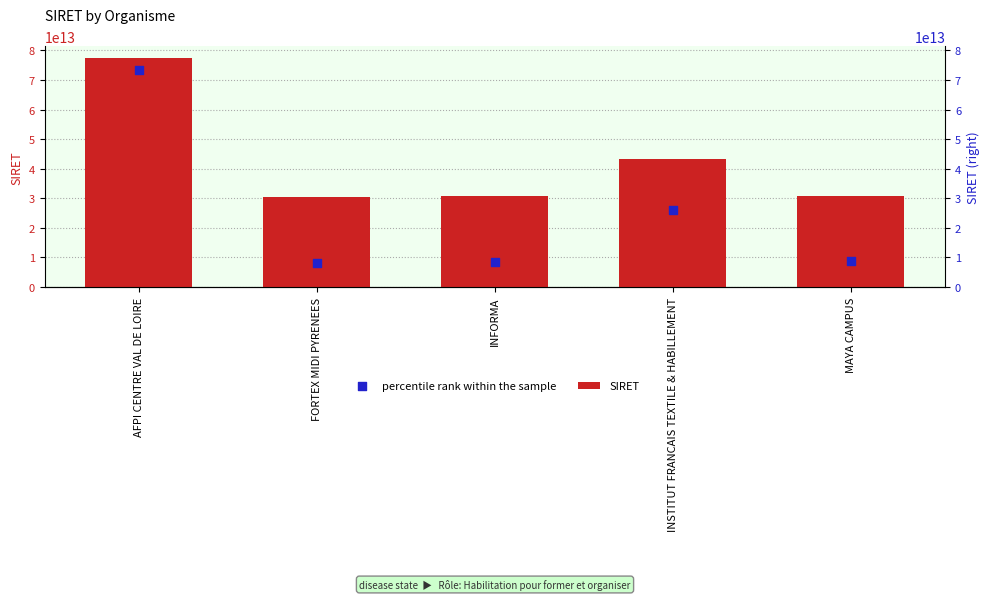

Which series reaches the minimum Y coordinate?

percentile rank within the sample